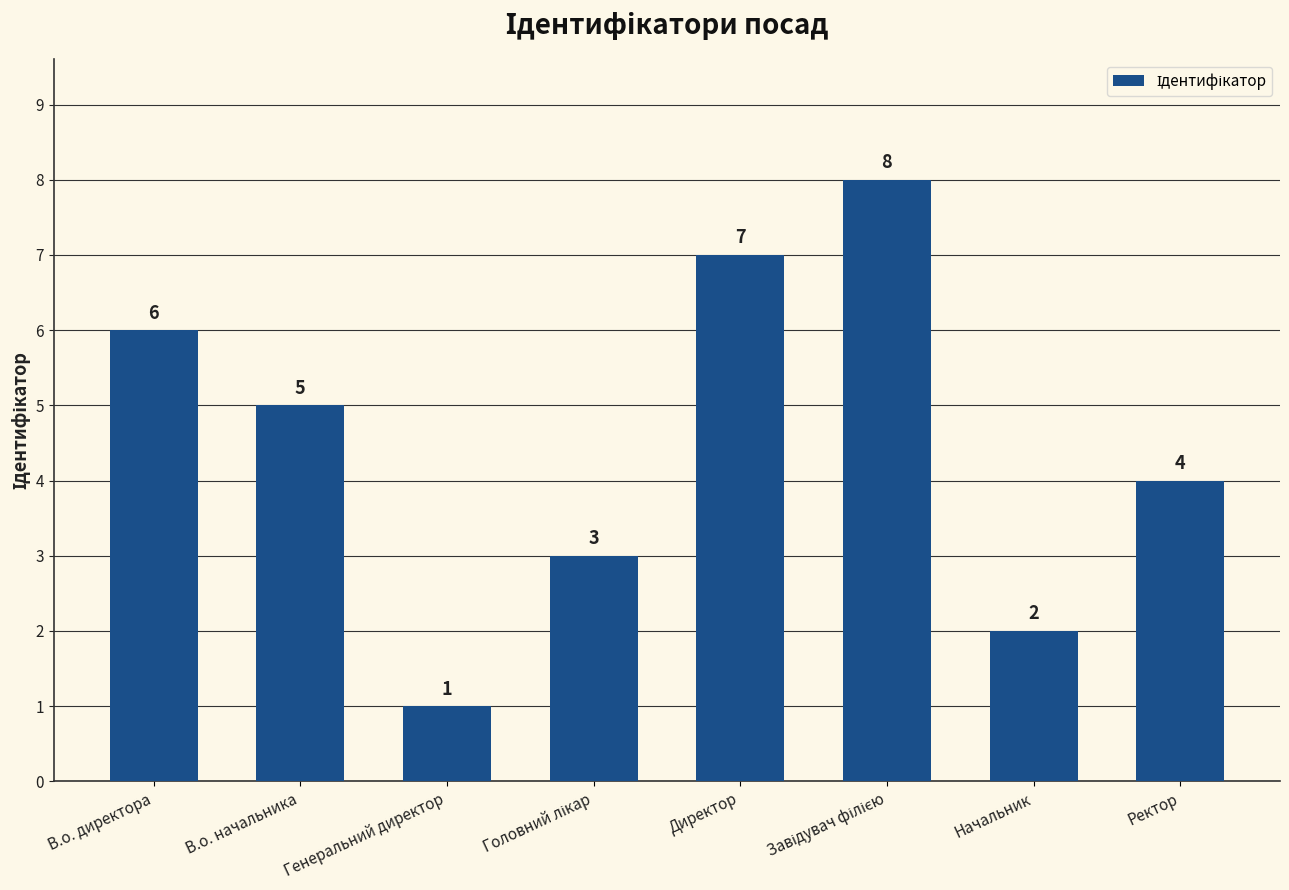

True or false: the data shows 7 at Директор.

True